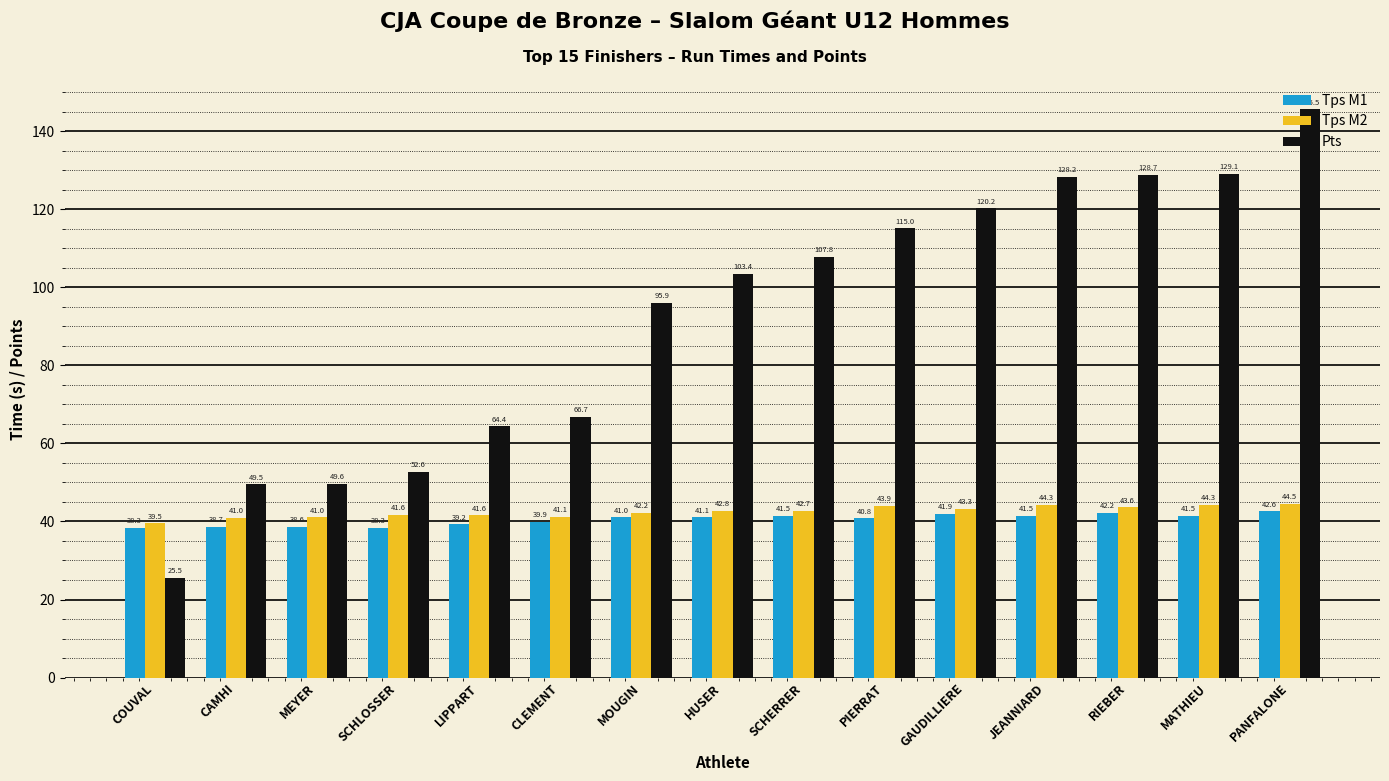

The Pts series shows 120.2 at GAUDILLIERE. True or false?

True